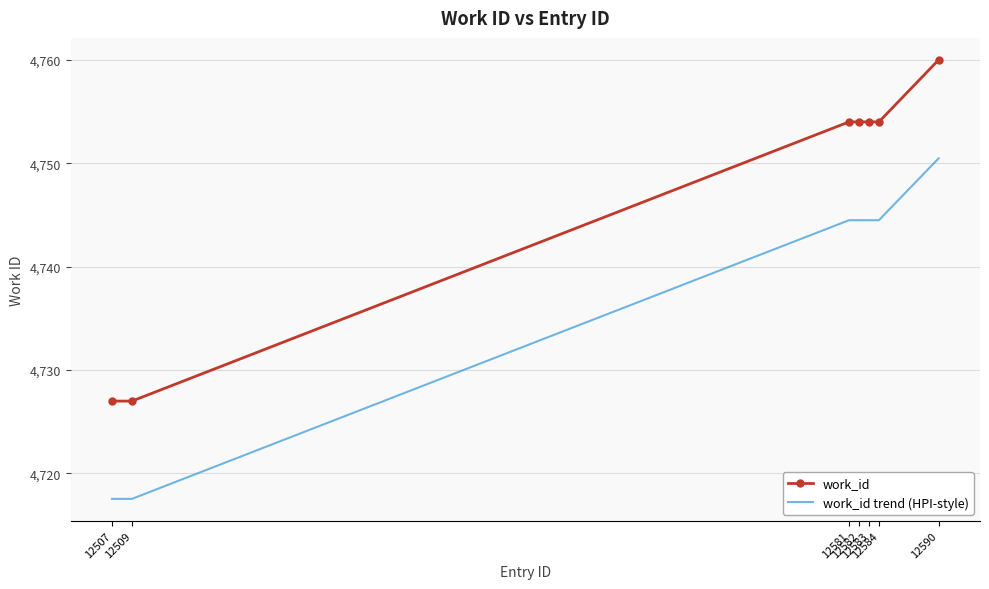

Reading left to right, extract all data points from this chart.

work_id: 4727.0	4727.0	4754.0	4754.0	4754.0	4754.0	4760.0
work_id trend (HPI-style): 4717.5	4717.5	4744.5	4744.5	4744.5	4744.5	4750.5